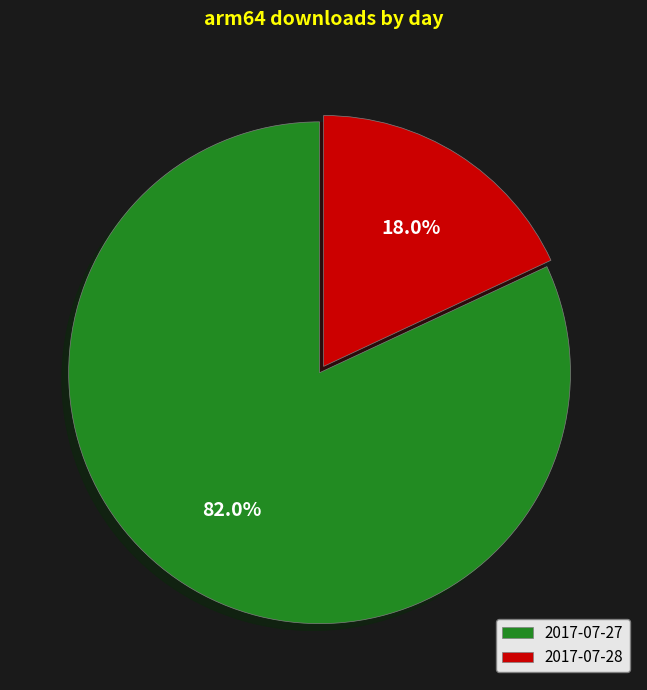

To the nearest percent, what portion does 2017-07-28 represent?

18%